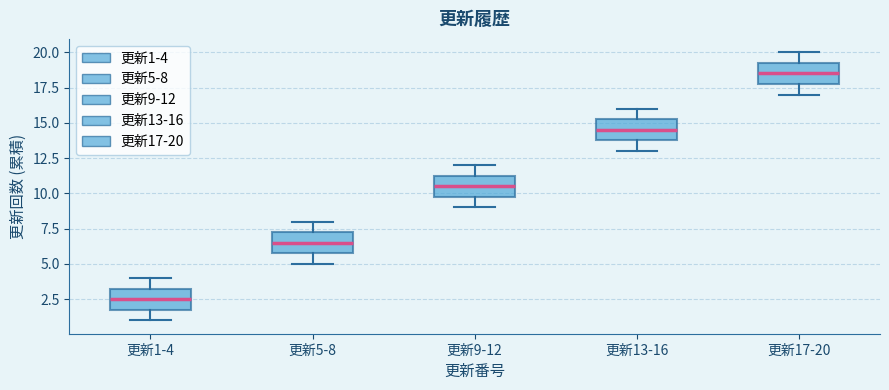

Reading left to right, read every box against the y-axis: the position of its median line, the range the box covers, and the ends of its whiskers. The values are not printed on the chart, so give them approximately, as read against the axis.

更新1-4: median 2.5, box 2.0 to 3.5, whiskers 1.0 to 4.0
更新5-8: median 6.5, box 6.0 to 7.5, whiskers 5.0 to 8.0
更新9-12: median 10.5, box 10.0 to 11.5, whiskers 9.0 to 12.0
更新13-16: median 14.5, box 14.0 to 15.5, whiskers 13.0 to 16.0
更新17-20: median 18.5, box 18.0 to 19.5, whiskers 17.0 to 20.0